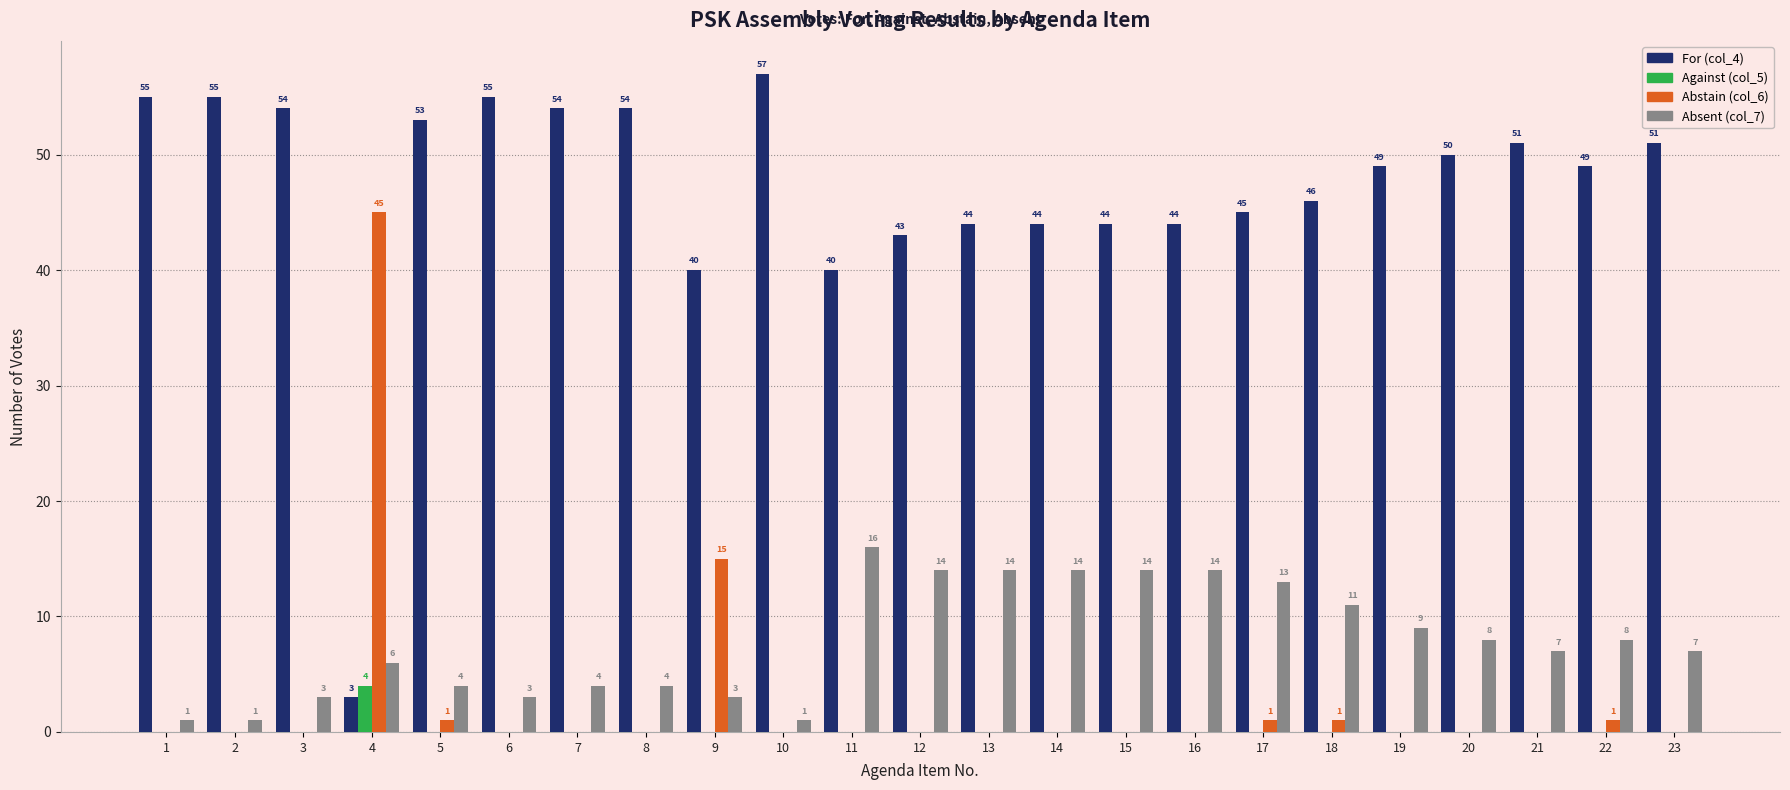

What is the sum of the For (col_4) values at 17 and 16?

89